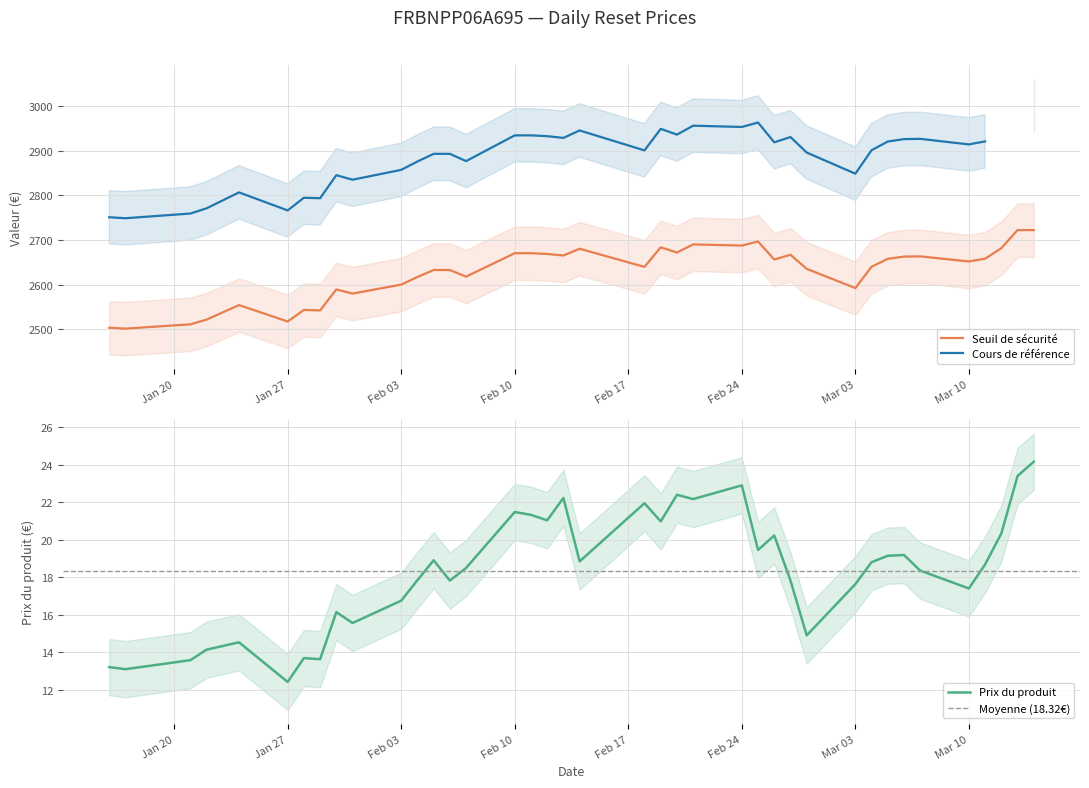

Which series ends up on top after the final intersection of Prix du produit and Cours de référence?

Cours de référence